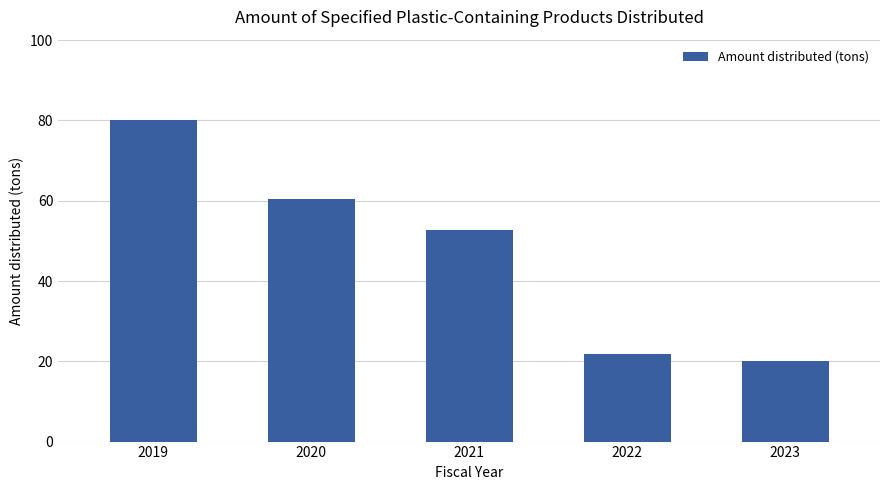

True or false: the data shows 52.8 at 2021.

True